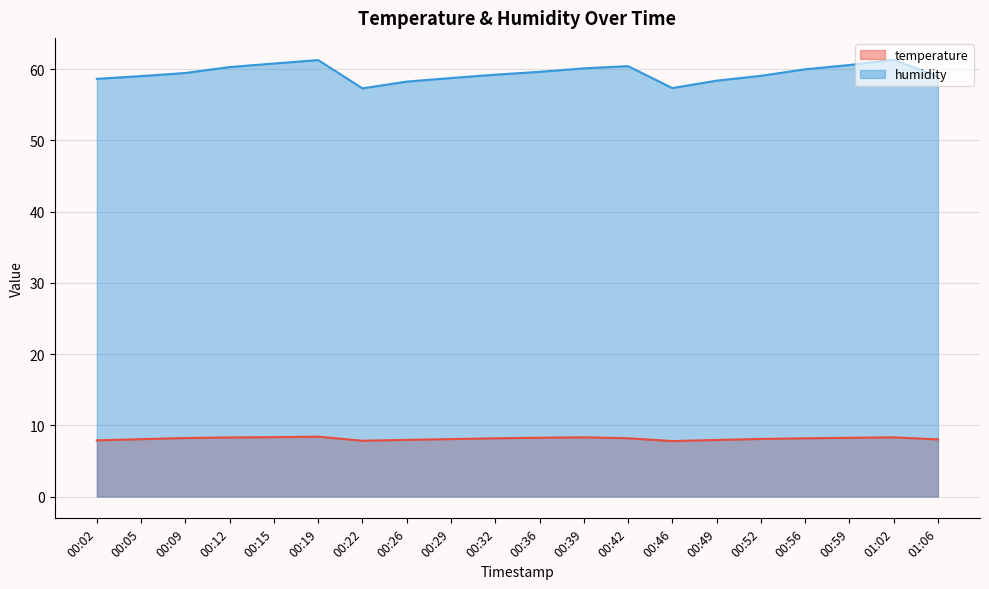

What are all the series names shown in the legend?

temperature, humidity